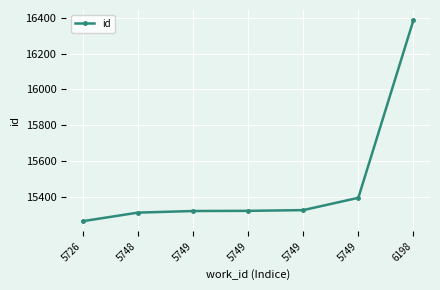

Rank the categories by value from highest to lowest.

6198, 5749, 5749, 5749, 5749, 5748, 5726